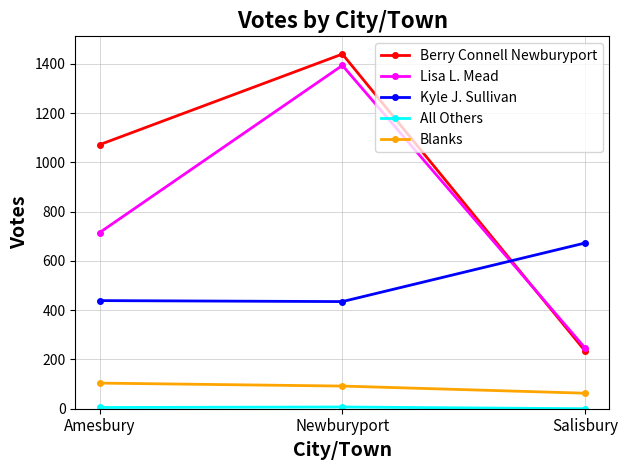

How many Berry Connell Newburyport values are between 234 and 1440?

3